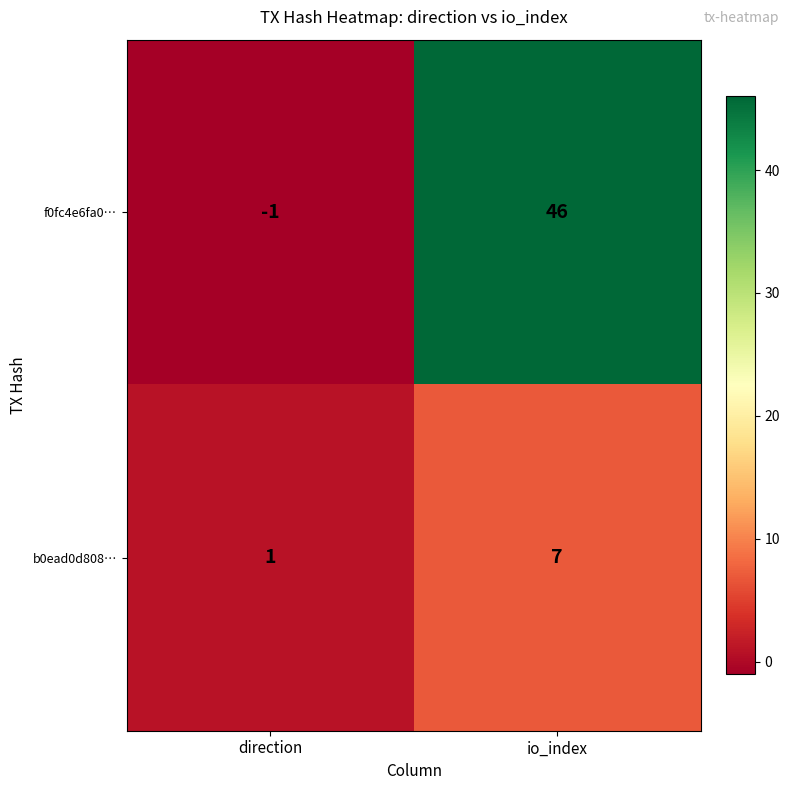

Is the value of b0ead0d808… at io_index greater than the value of f0fc4e6fa0… at io_index?

No